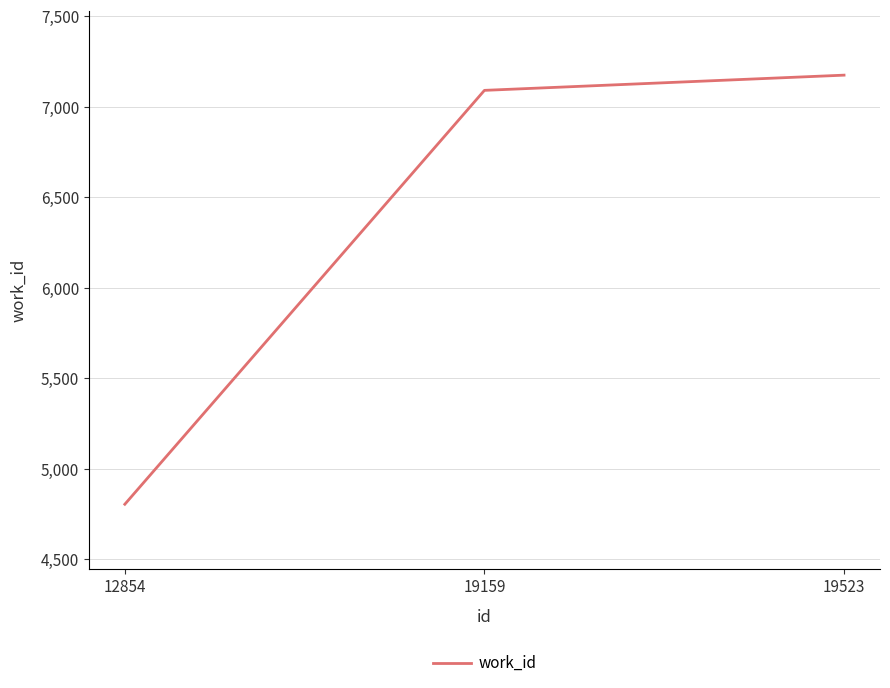

What is the approximate value at 19159, to the nearest 100?

7100